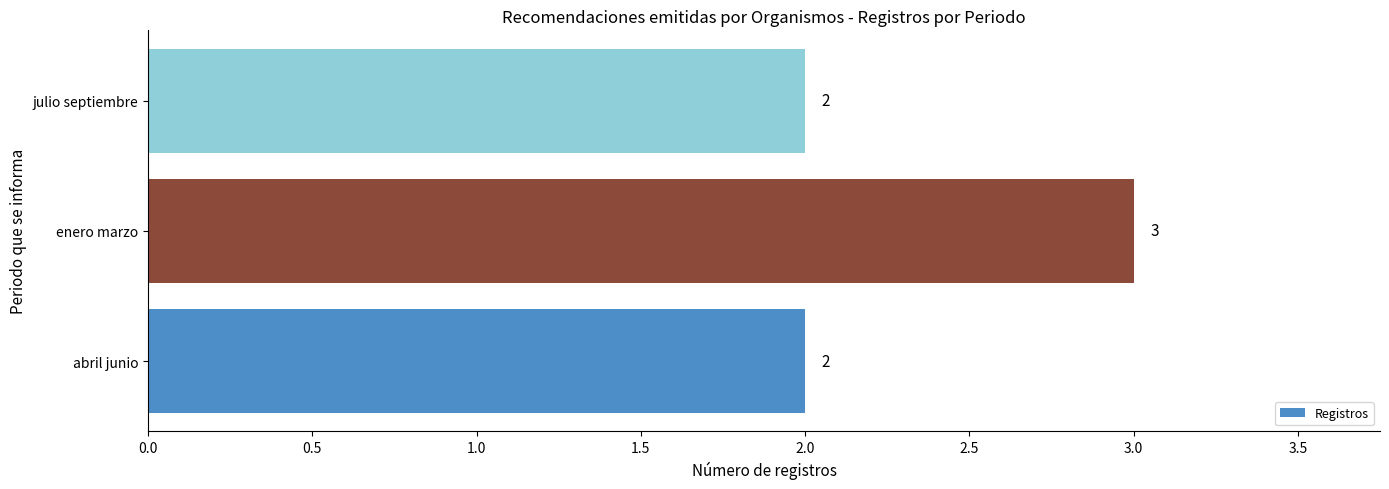

What is the sum of all values?

7